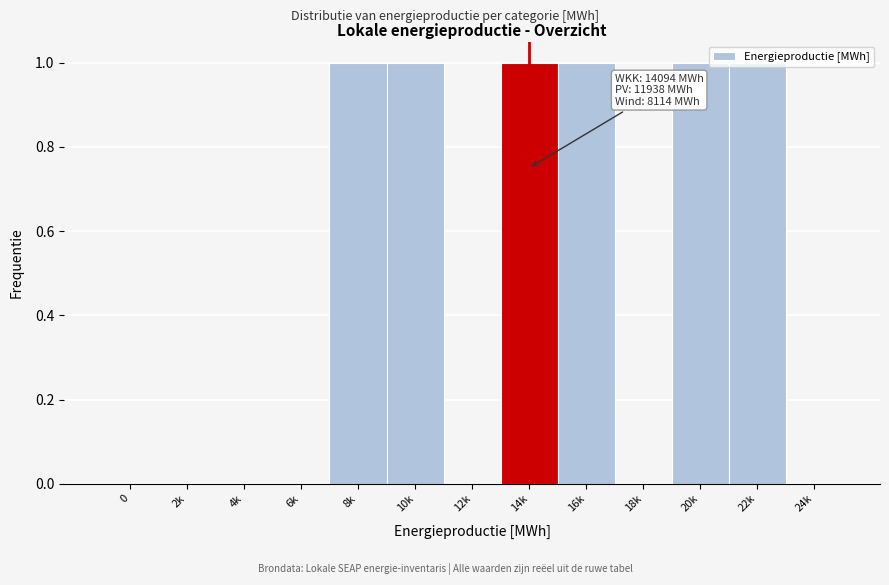

Approximately how many times larger is the value at 14k compared to 8k?

1.0